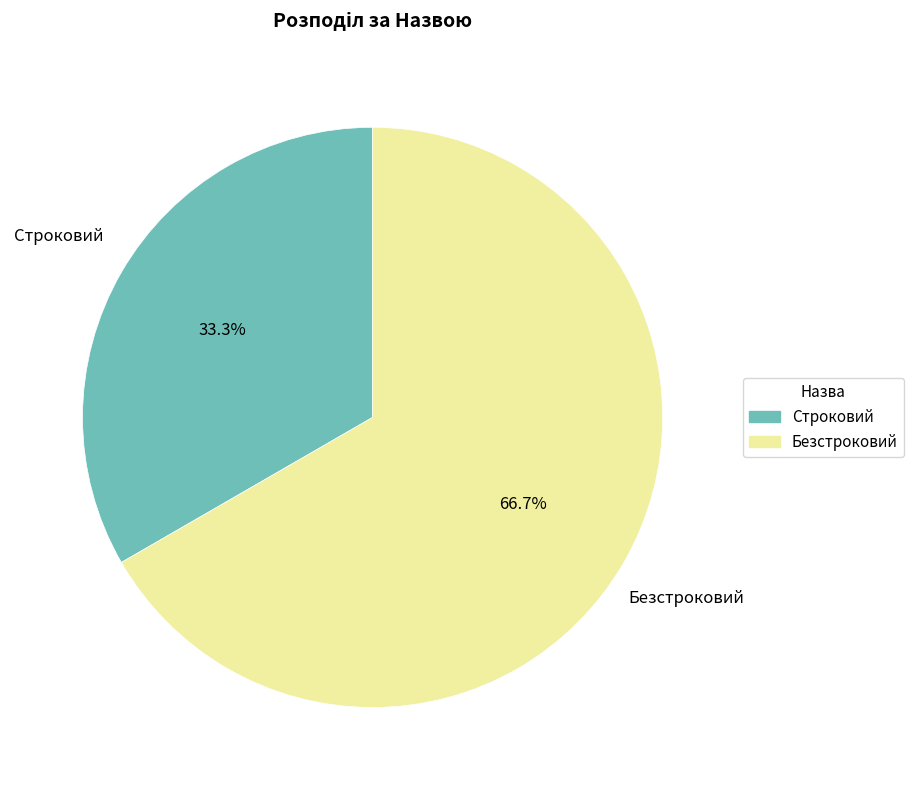

What is the ratio of the value at Безстроковий to the value at Строковий?

2.0